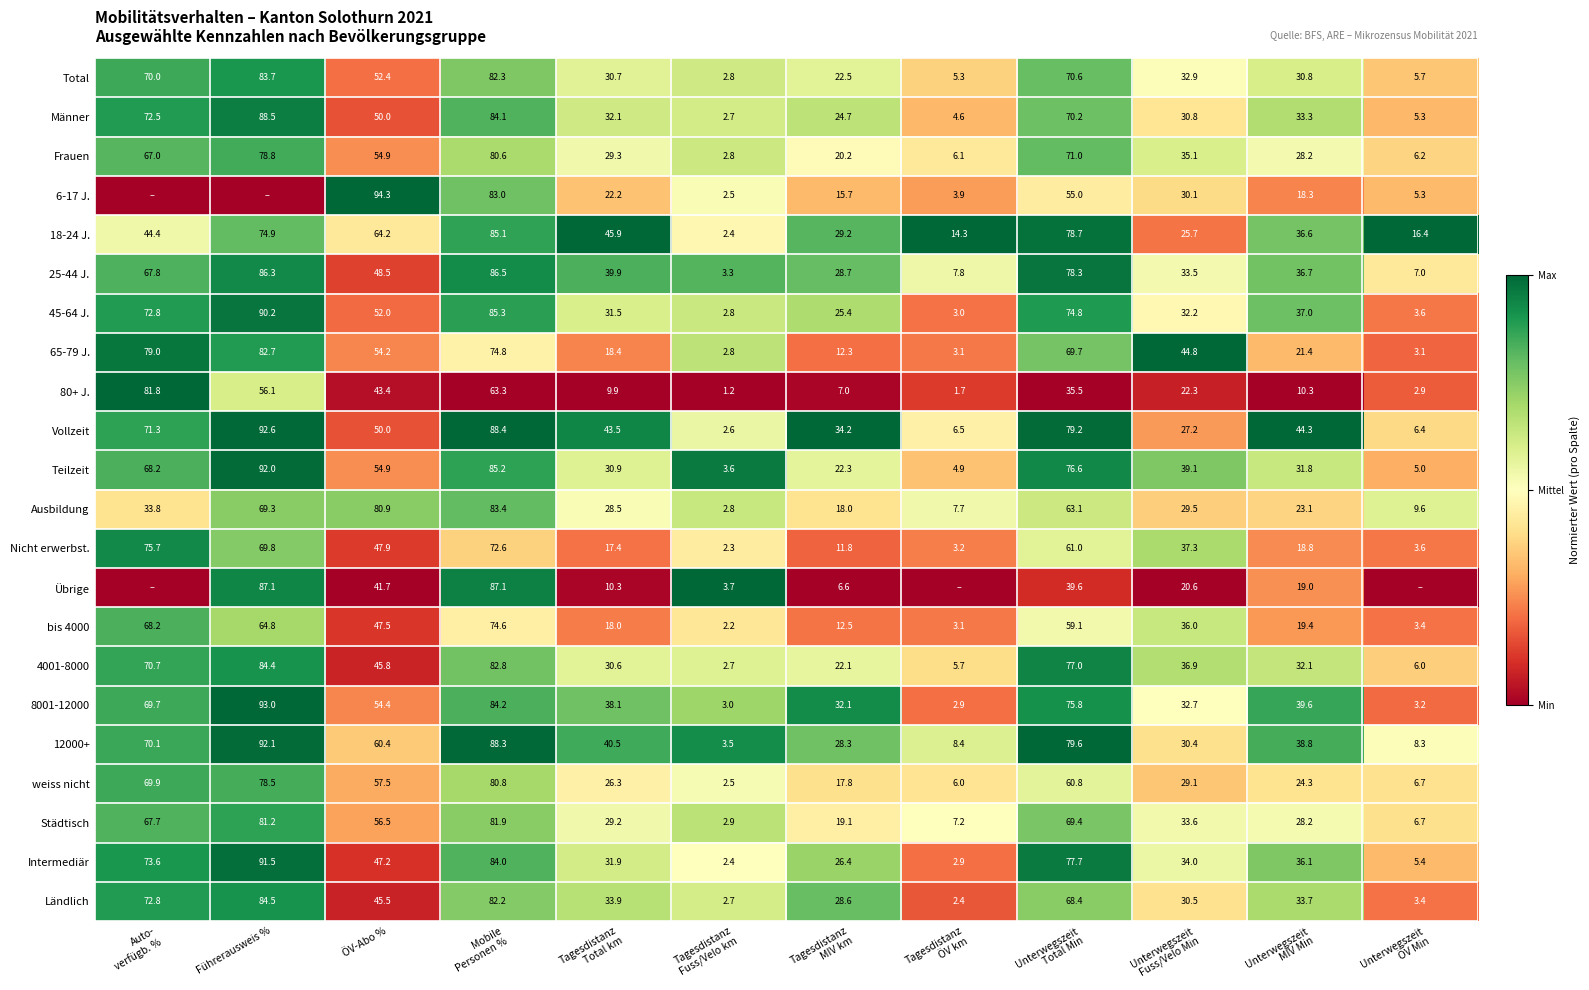

True or false: Total has a value of 11.2 at ÖV-Abo %.

False